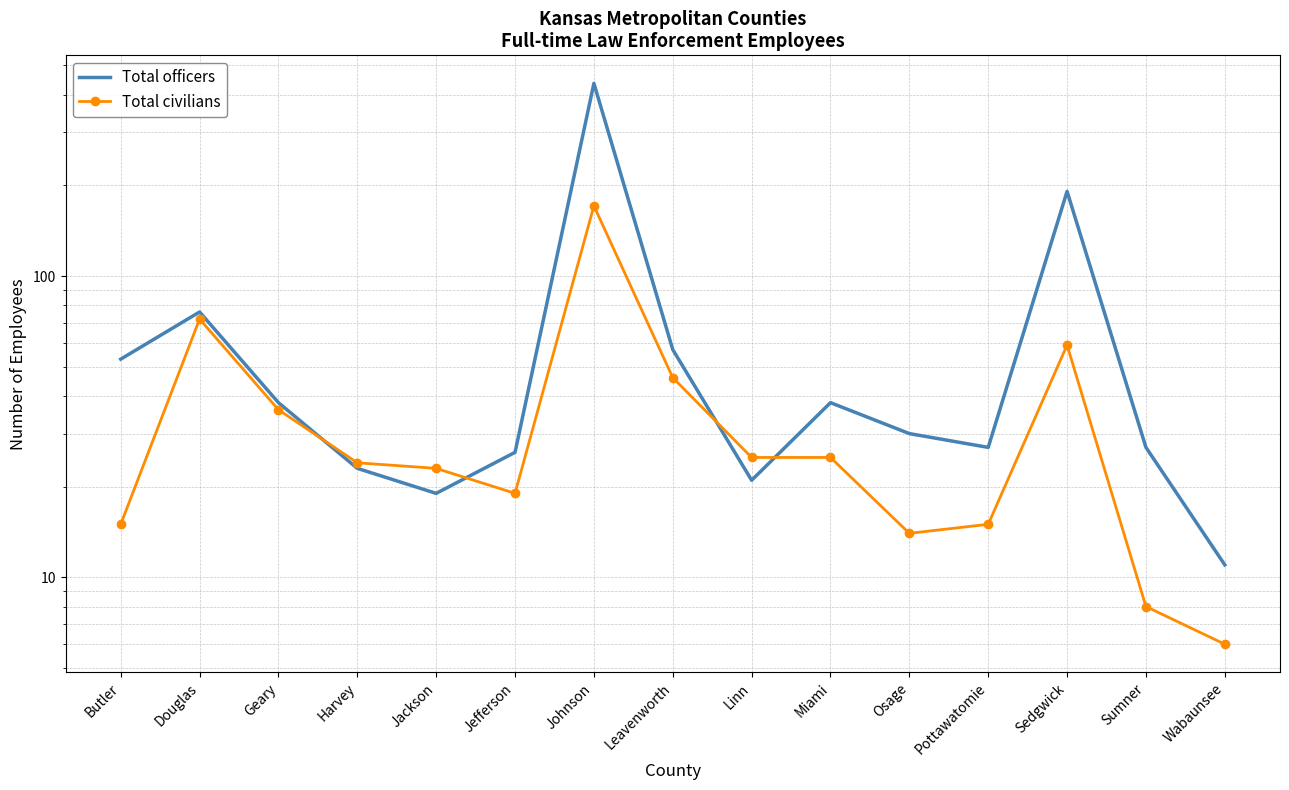

True or false: Total civilians has more than 2 interior local peaks.

True